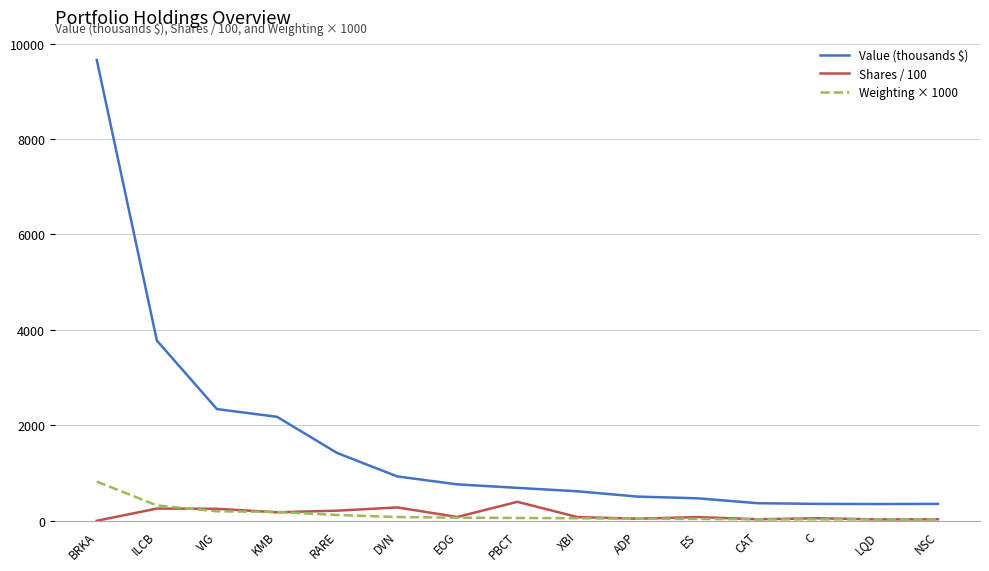

The value of Value (thousands $) at VIG is 2341.0. True or false?

True